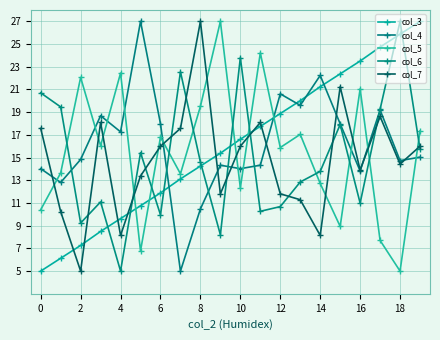

How many data points does each series have?

20